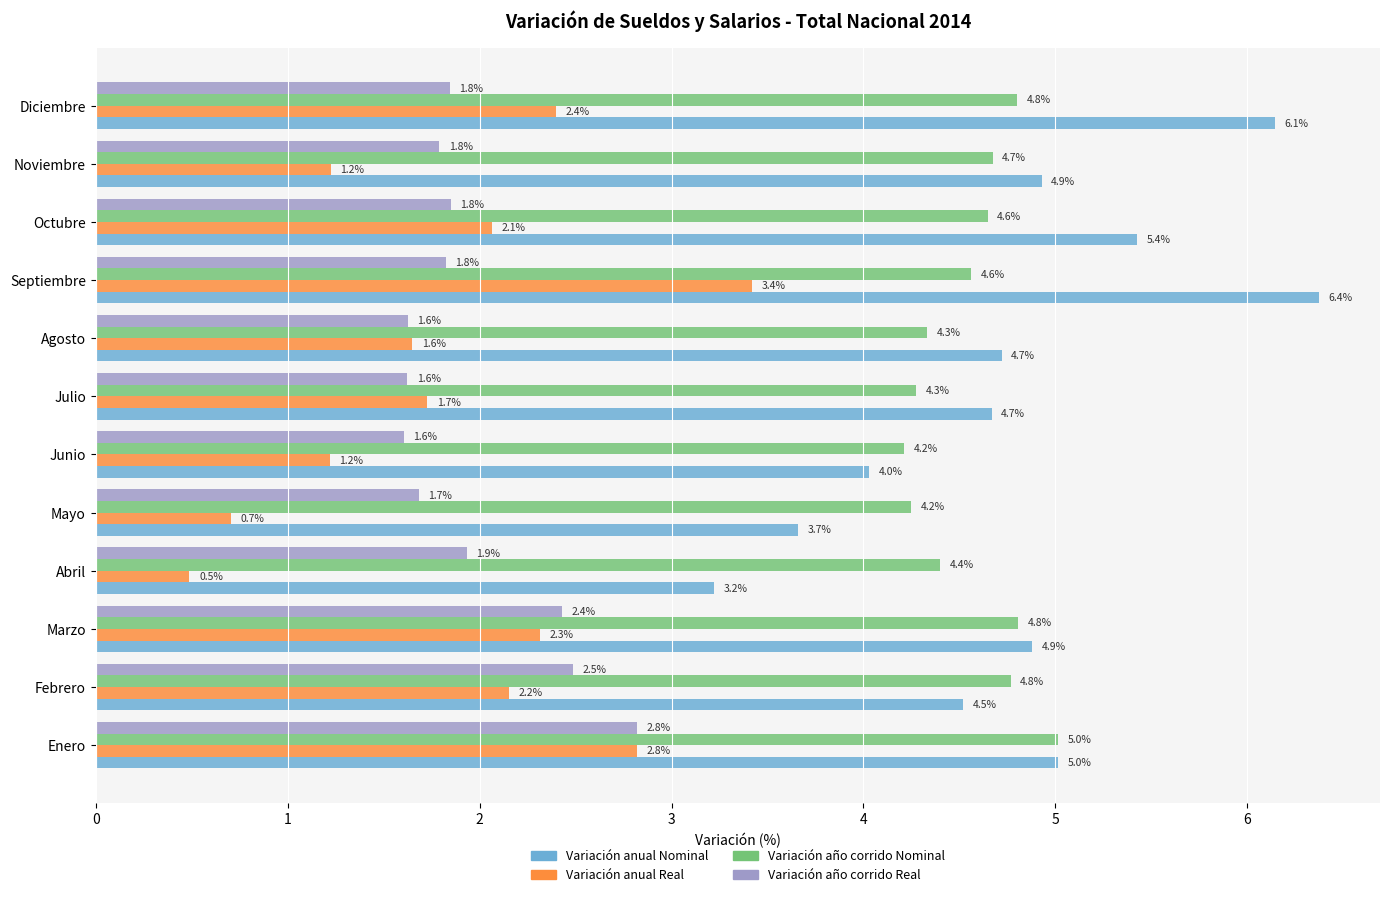

Read the Variación año corrido Nominal value at Mayo.

4.2